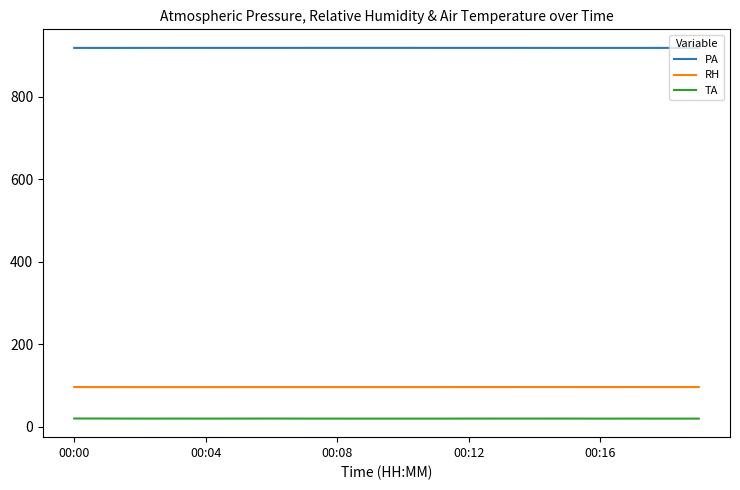

What is the greatest value displayed?

917.9